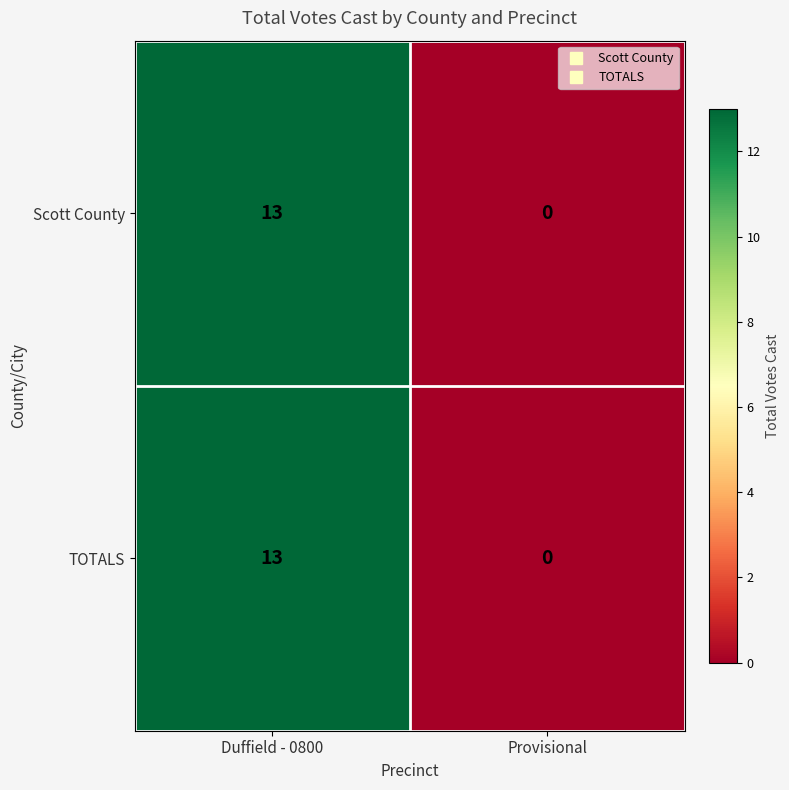

Reading left to right, transcribe all the data shown in this chart.

Scott County: Duffield - 0800=13	Provisional=0
TOTALS: Duffield - 0800=13	Provisional=0